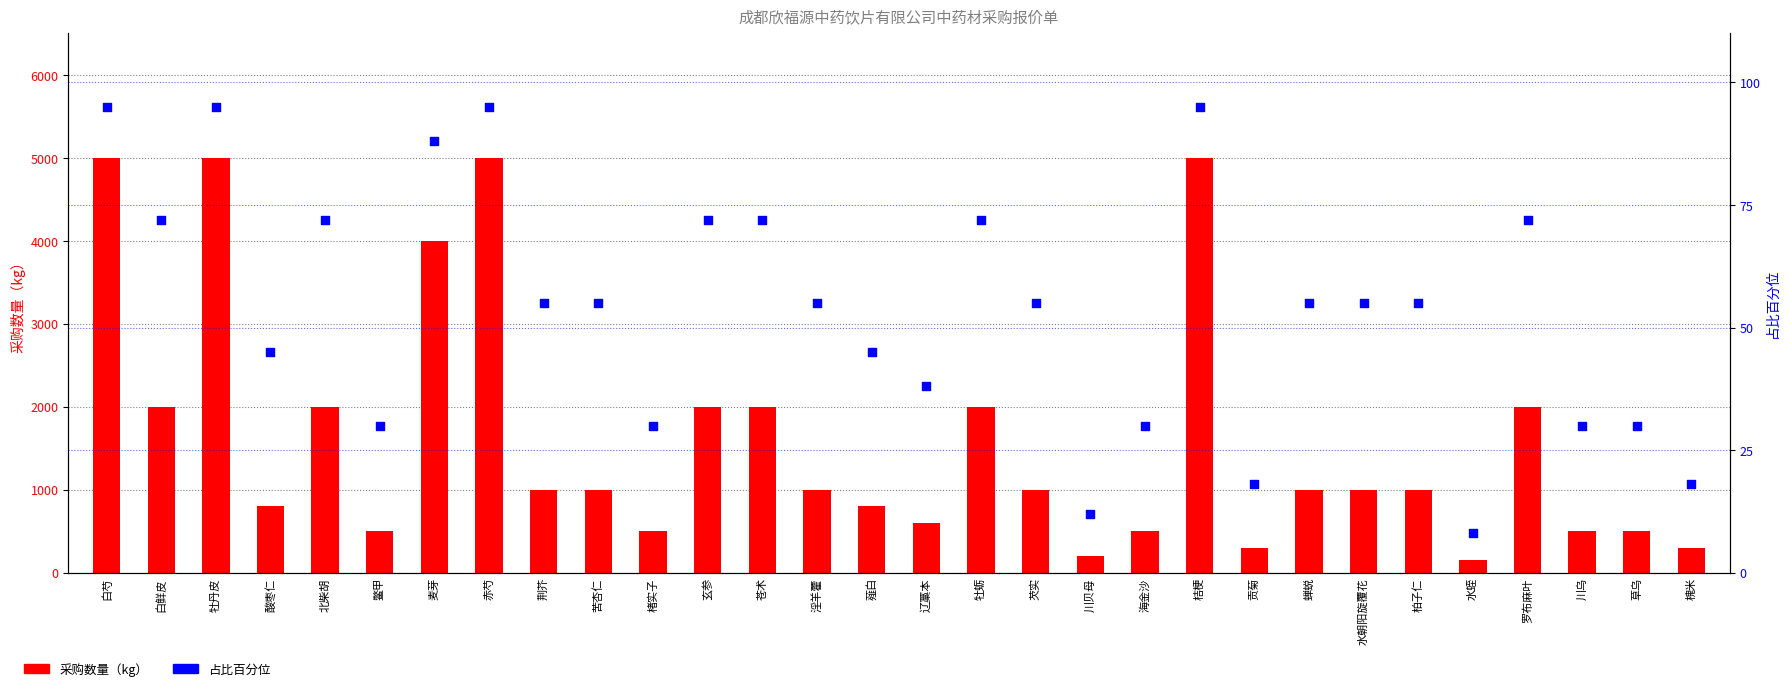

What are all the series names shown in the legend?

采购数量（kg）, 占比百分位